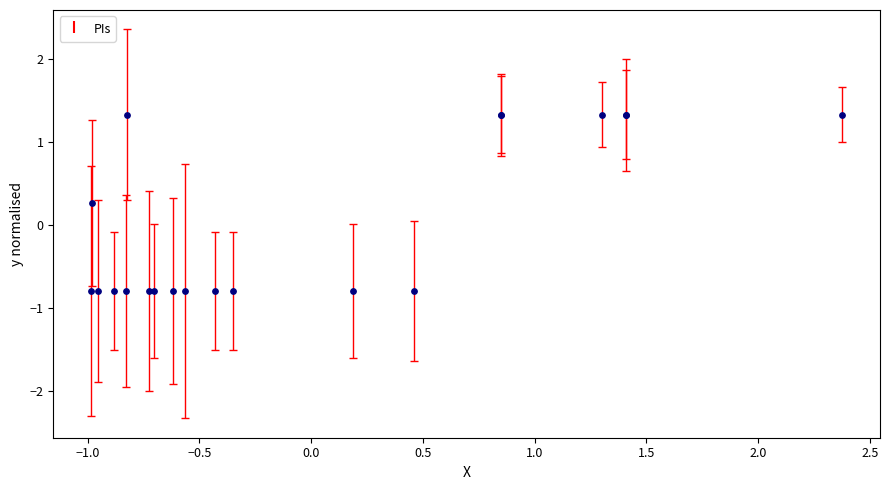

What Y value in the scatter plot is closest to 0?

0.3